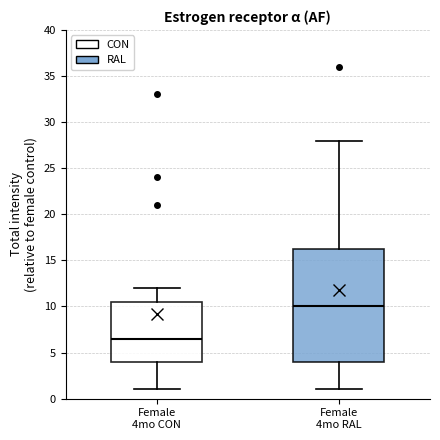

Where does the upper whisker of the box for Female 4mo RAL end on the y-axis? The values are not printed on the chart, so give them approximately, as read against the axis.

28.0